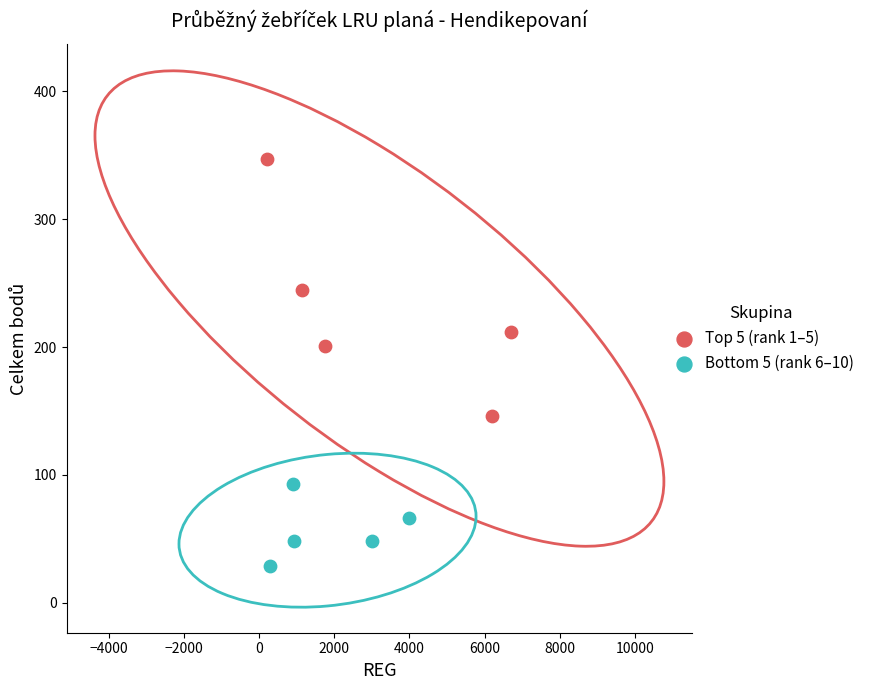

Which series reaches the maximum Y coordinate?

Top 5 (rank 1–5)